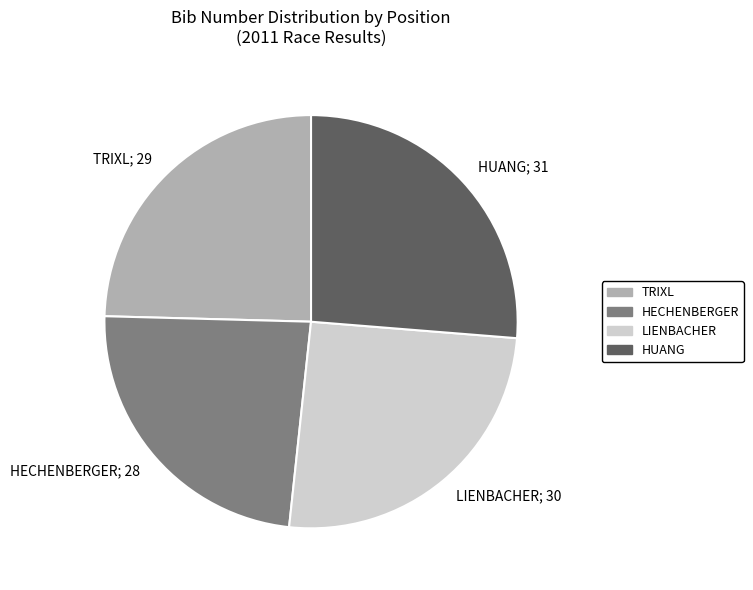

Which category has the smallest portion of the pie?

HECHENBERGER; 28